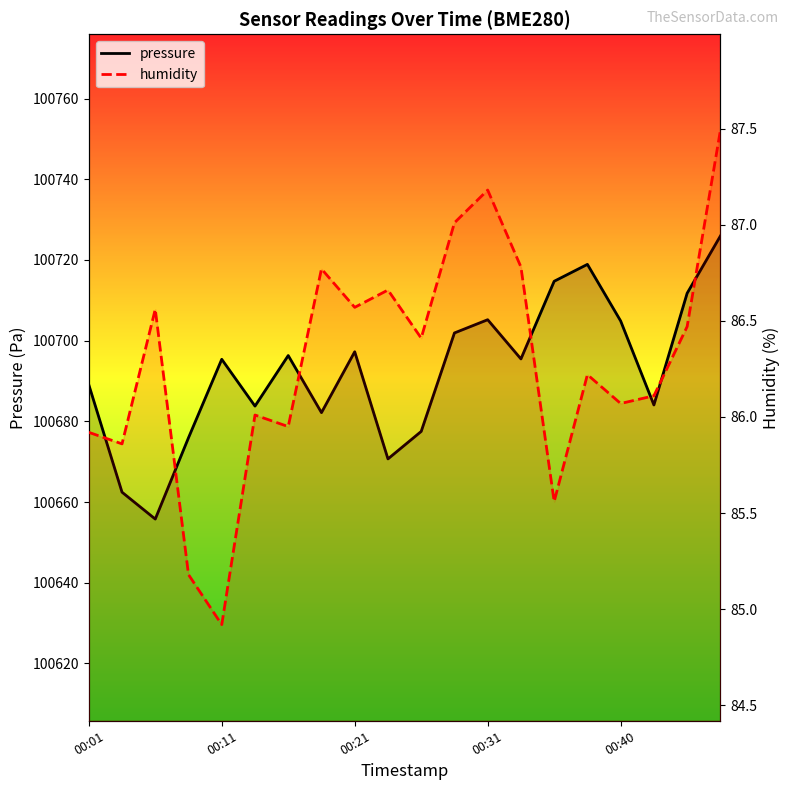

What are all the series names shown in the legend?

pressure, humidity